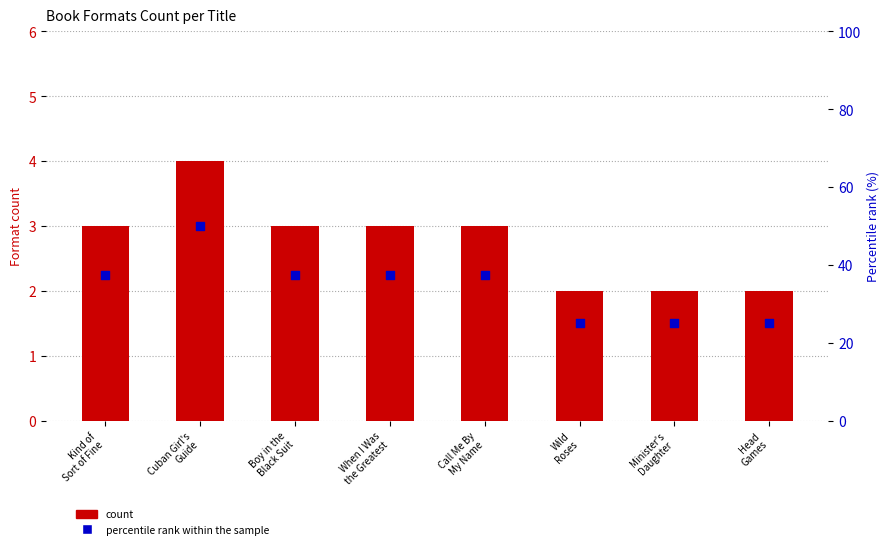

Which series has the largest total across all categories?

percentile rank within the sample